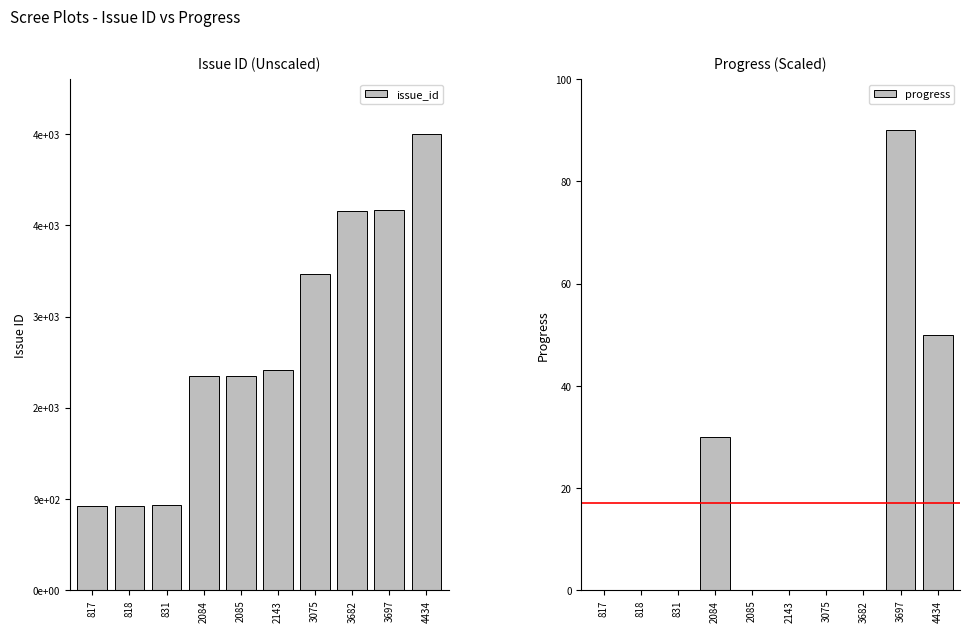

True or false: issue_id has a value of 3697 at 3697.

True